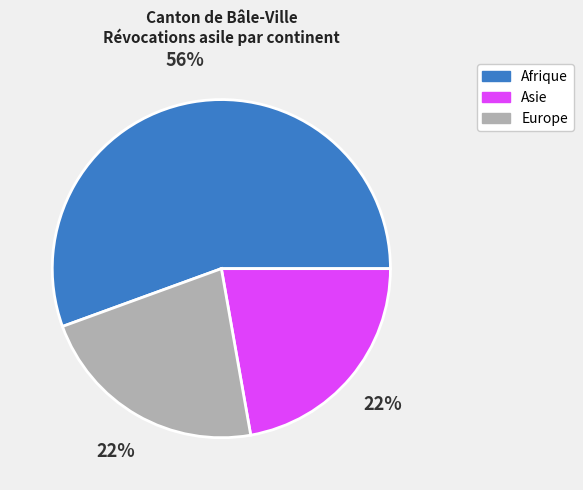

What is the ratio of the value at Afrique to the value at Asie?

2.5